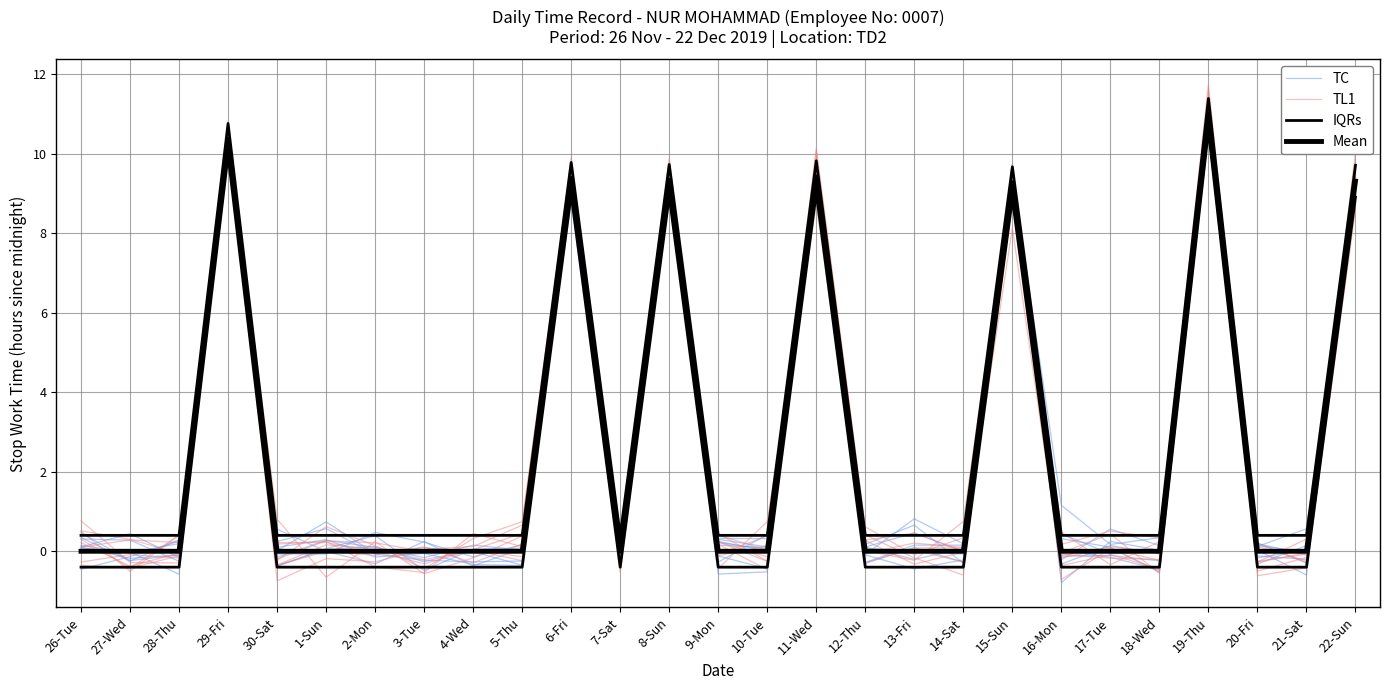

Where is the first local minimum for Mean?

7-Sat